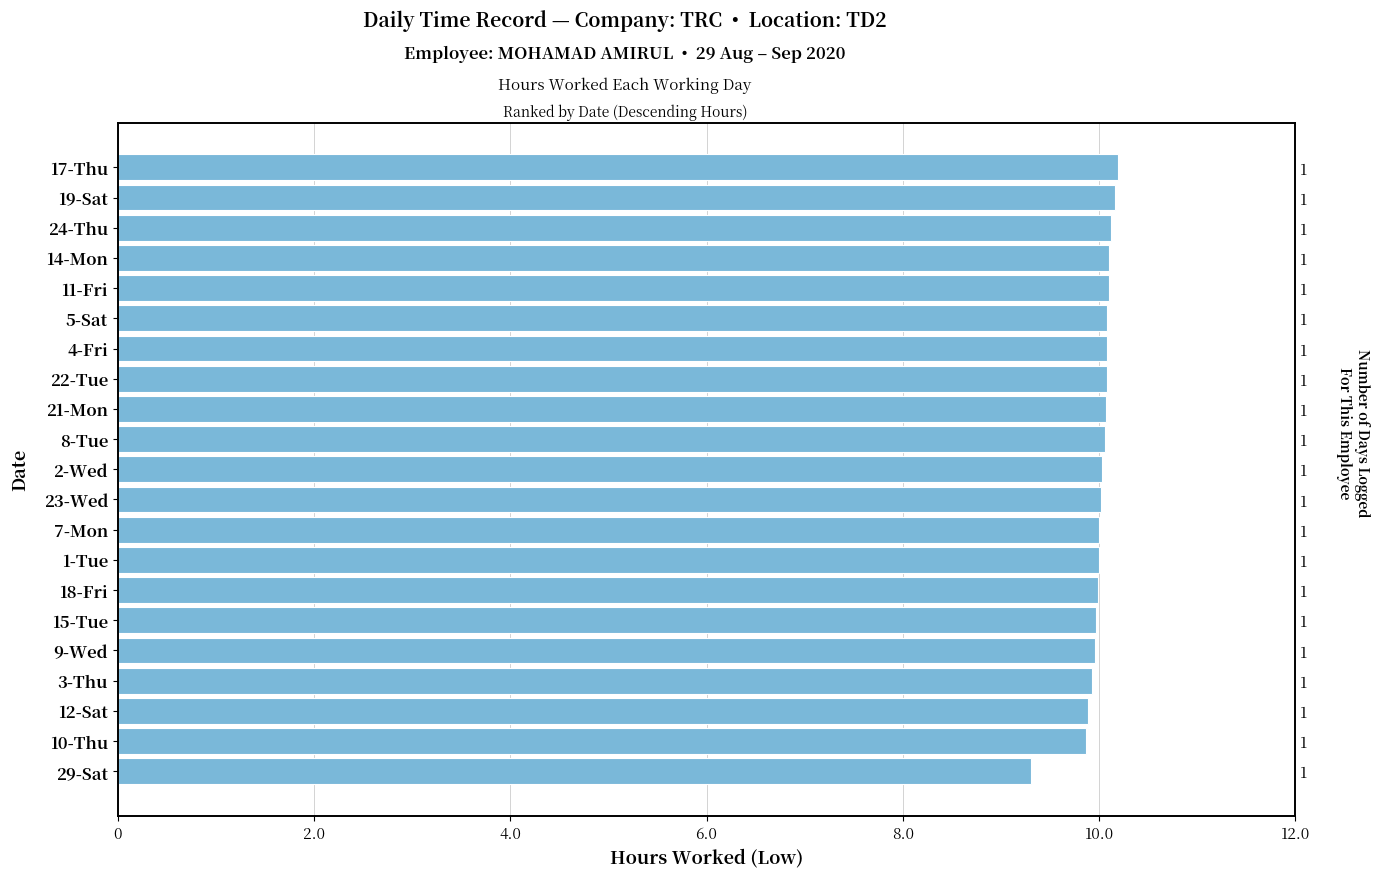

What position from the left is 5-Sat?

6